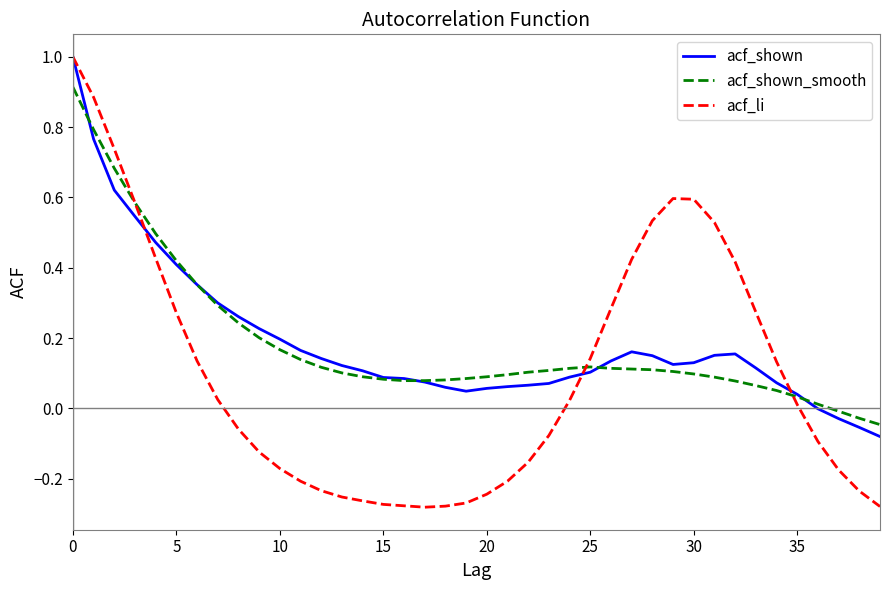

Which series has the widest spread of values?

acf_li